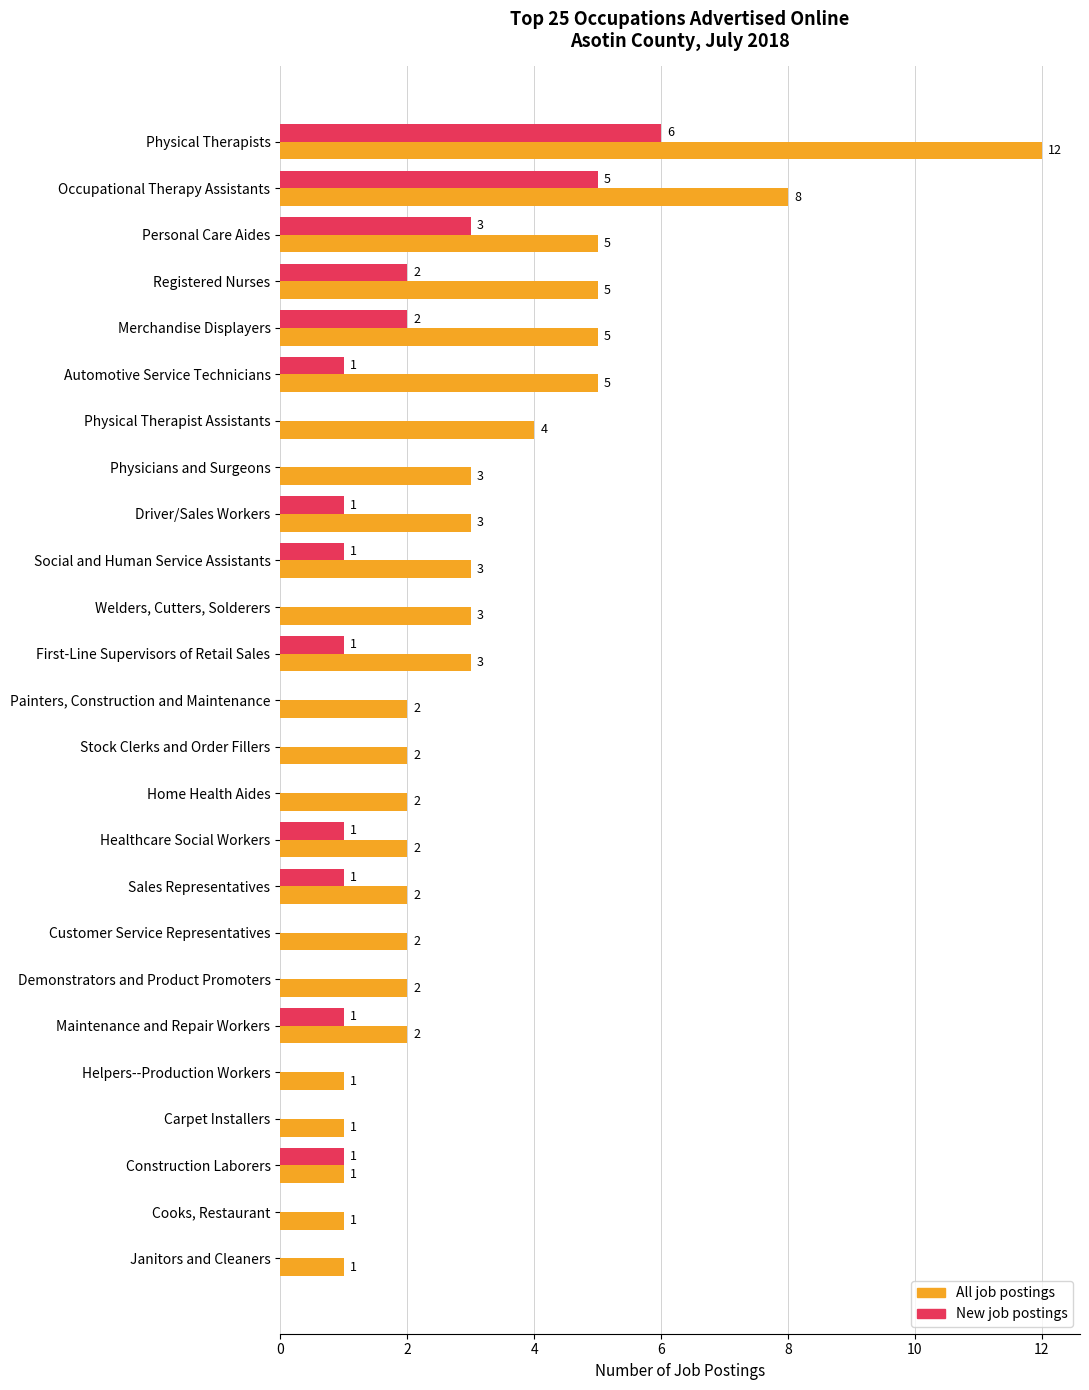

Which label corresponds to the largest value in the chart?

Physical Therapists